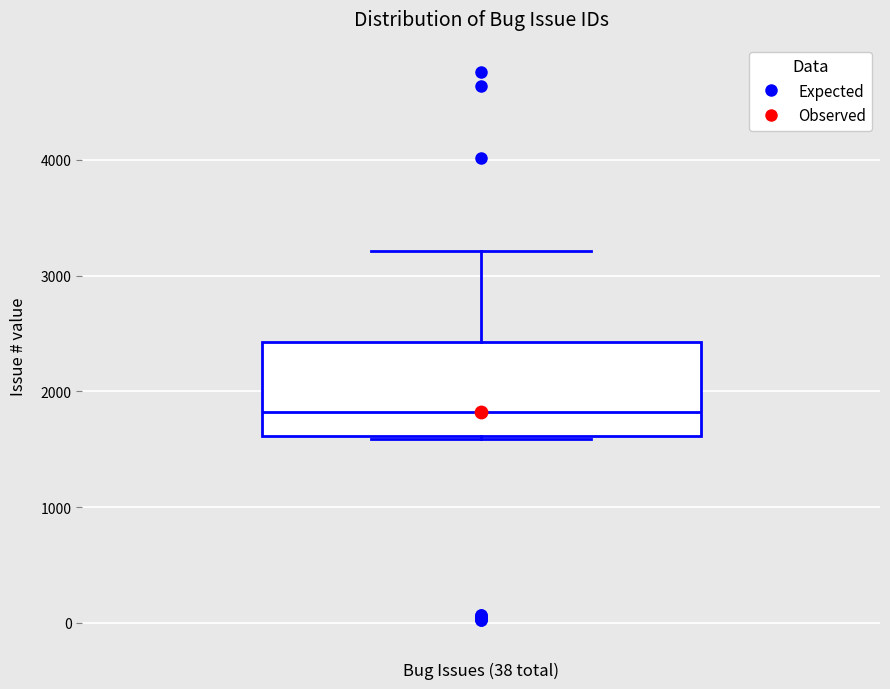

Read this box plot against the y-axis: the position of the median line, the range covered by the box, and the ends of both whiskers. The values are not printed on the chart, so give them approximately, as read against the axis.

median 1800, box 1600 to 2400, whiskers 1600 to 3200